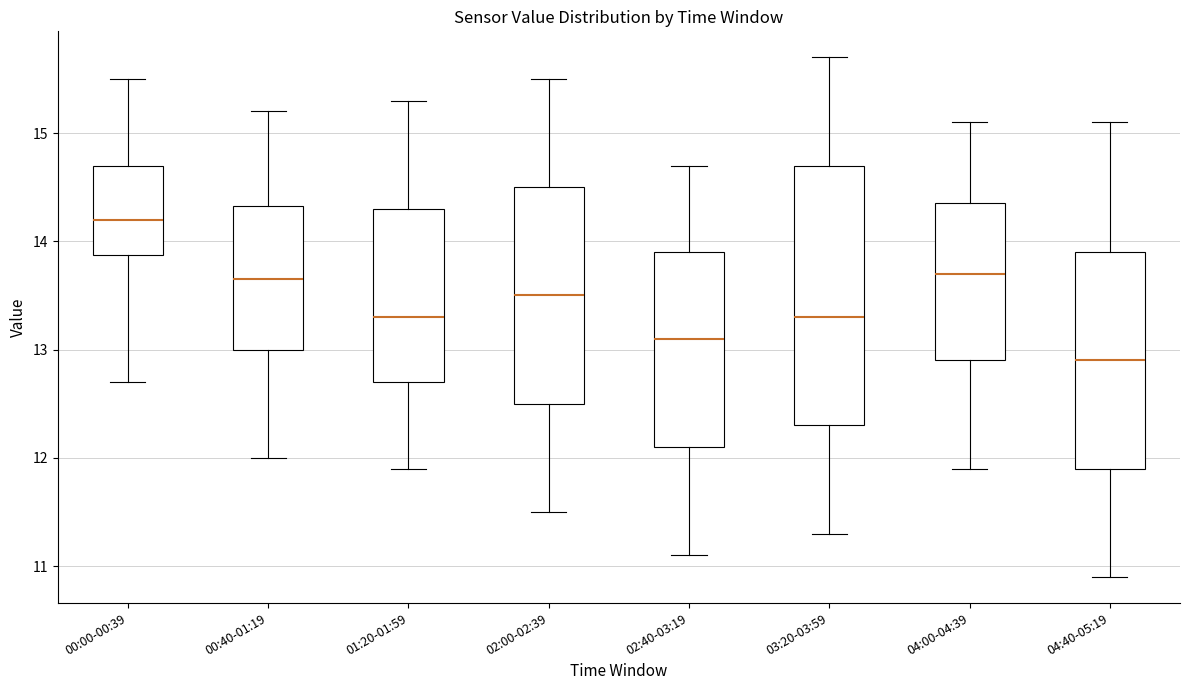

Where is the lower edge of the box for 01:20-01:59 on the y-axis? The values are not printed on the chart, so give them approximately, as read against the axis.

12.7